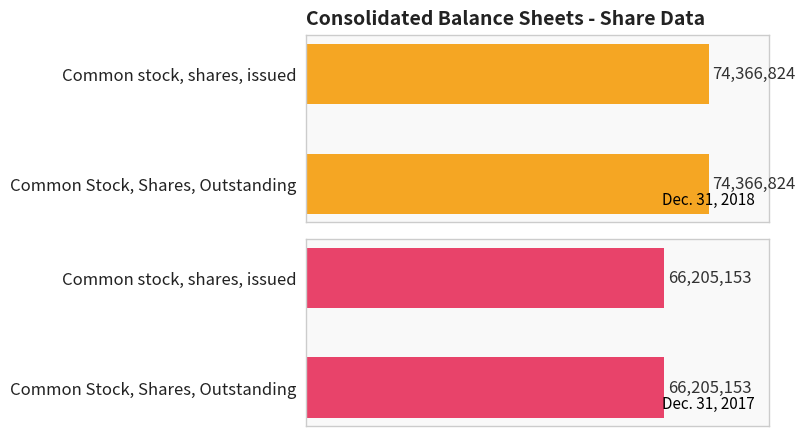

Where is Dec. 31, 2017 nearest to the value 66205153?

Common stock, shares, issued